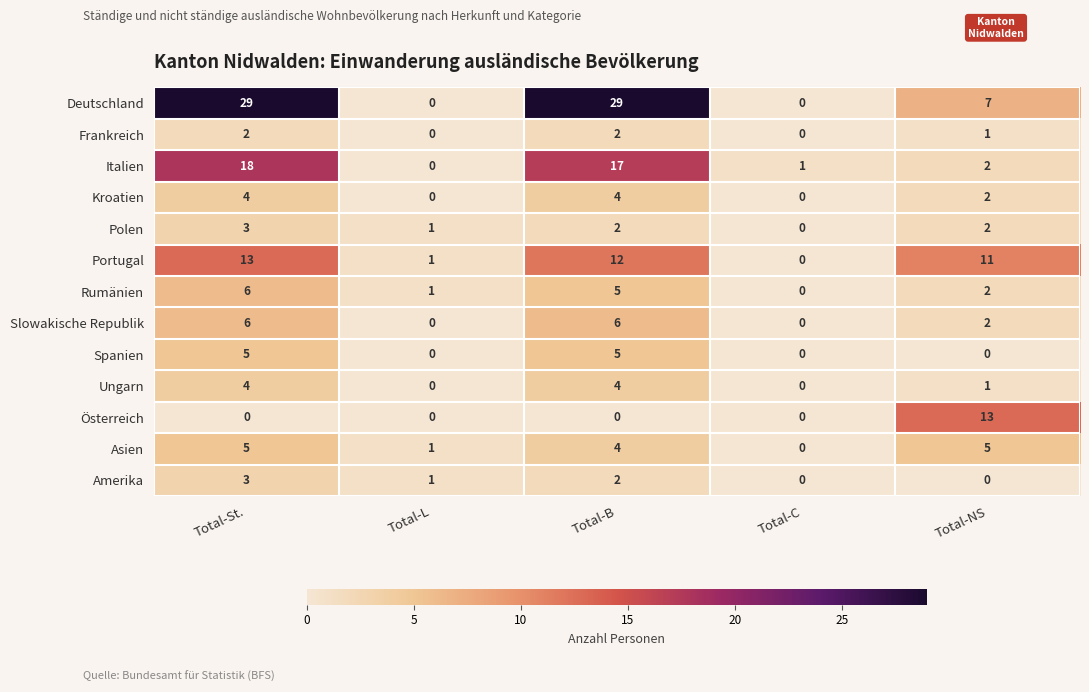

Read the Italien value at Total-St., to the nearest 5.

20